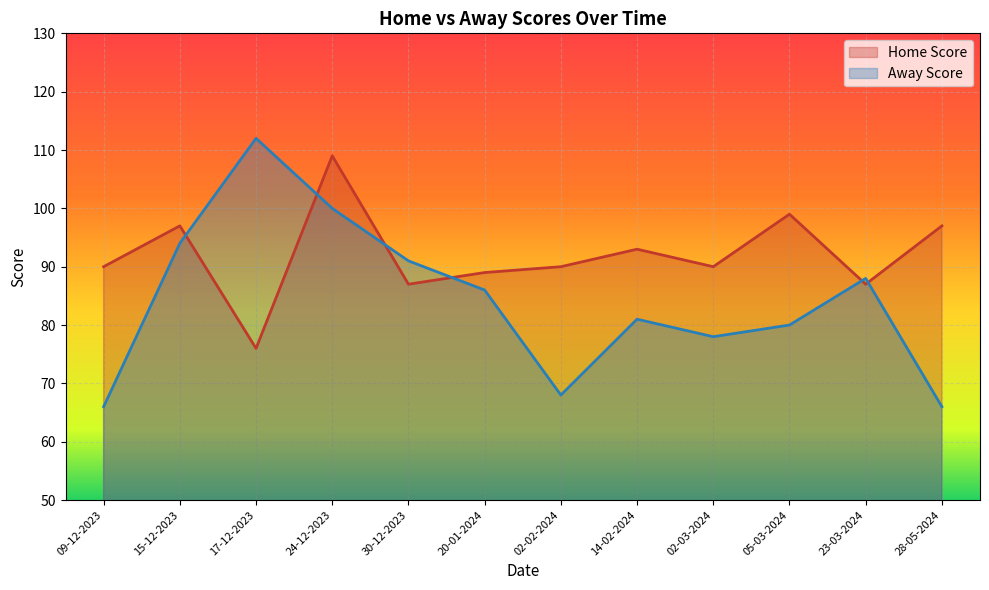

What is the total value across all series at 24-12-2023?

209